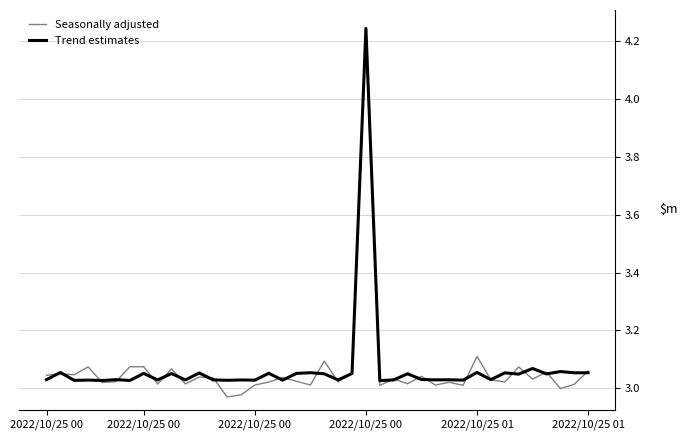

Rank the series by their maximum value, from highest to lowest.

Trend estimates, Seasonally adjusted